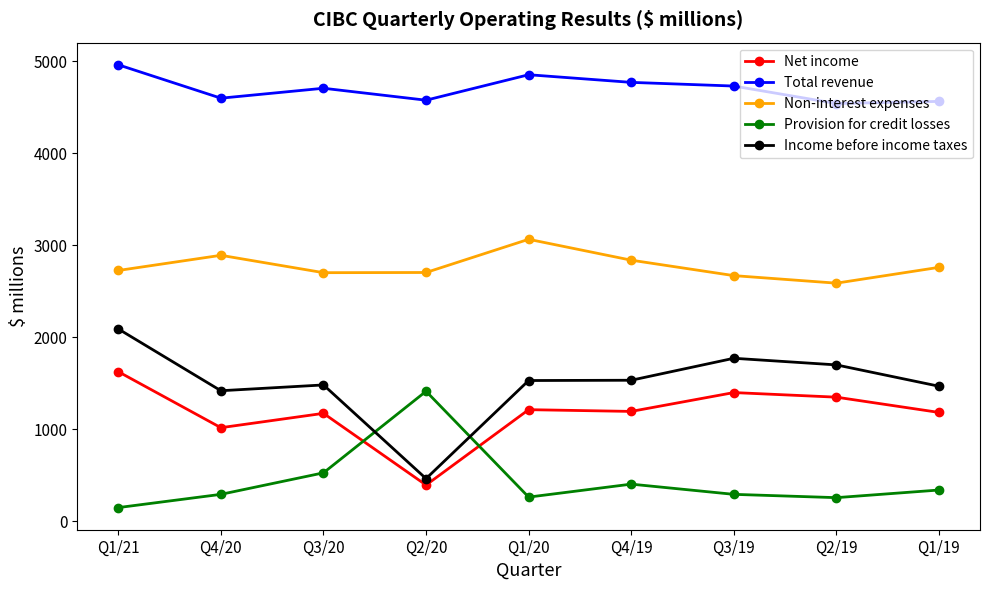

Rank the series at Q4/20 from highest to lowest value.

Total revenue, Non-interest expenses, Income before income taxes, Net income, Provision for credit losses